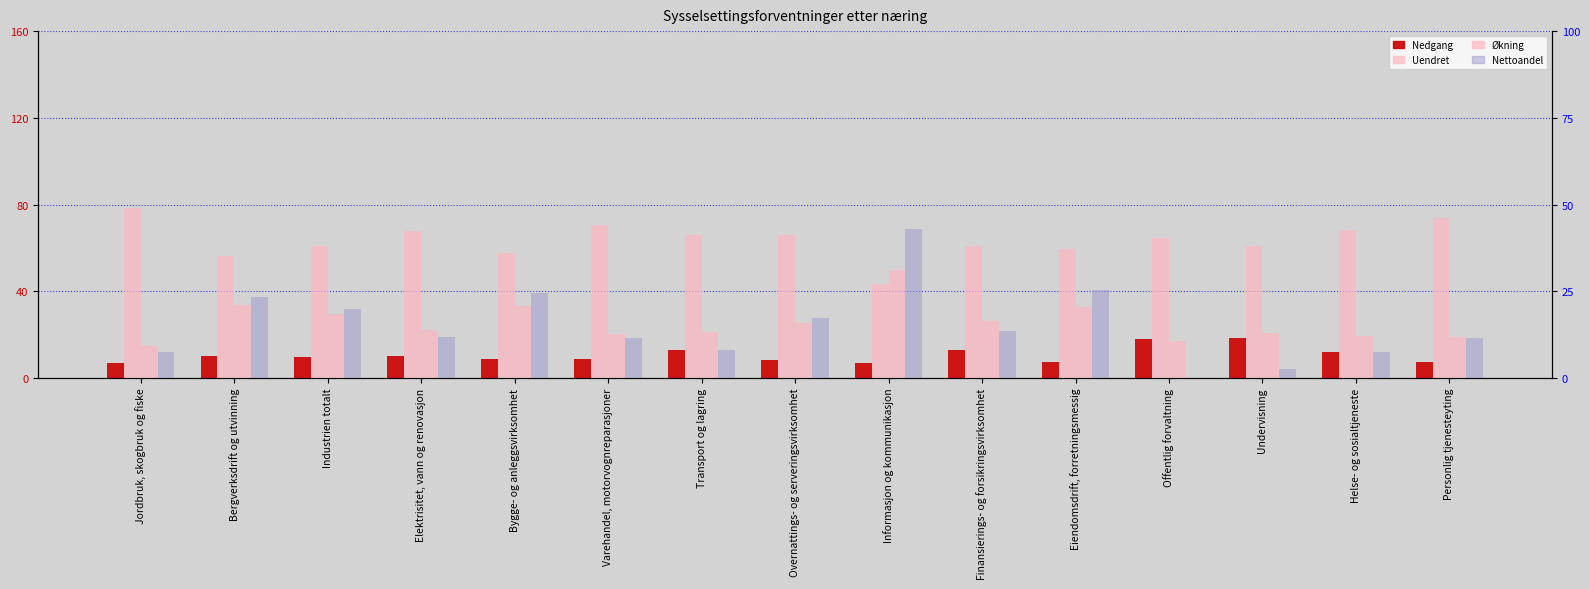

What is the label of the 9th bar from the left?

Informasjon og kommunikasjon